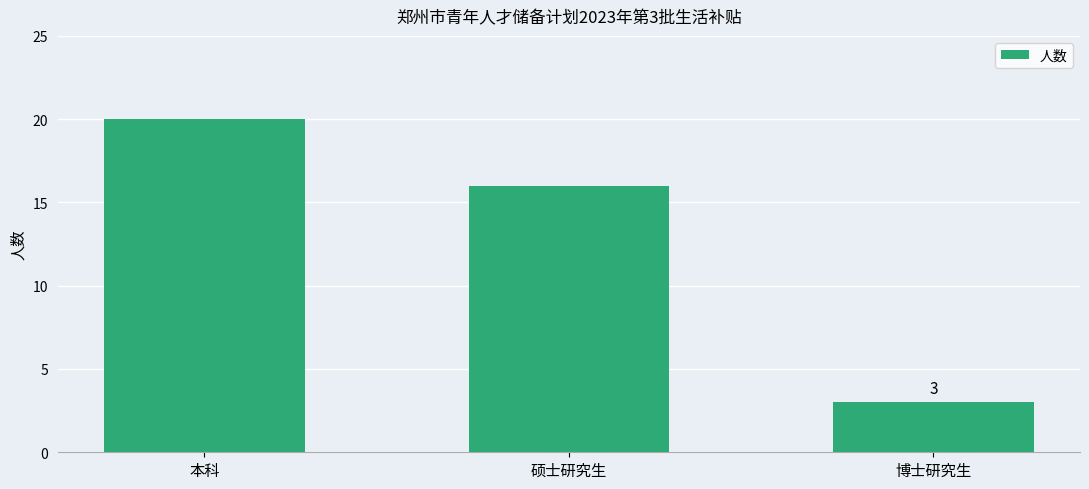

What is the difference between the second highest and minimum values?

13